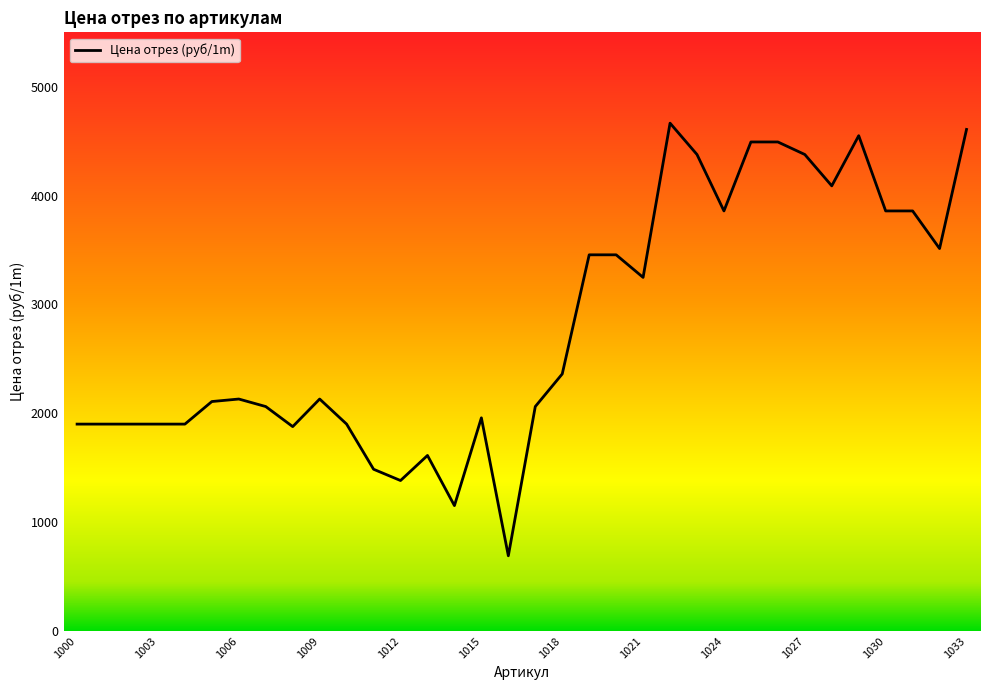

What is the difference between the maximum and minimum values?

3974.4